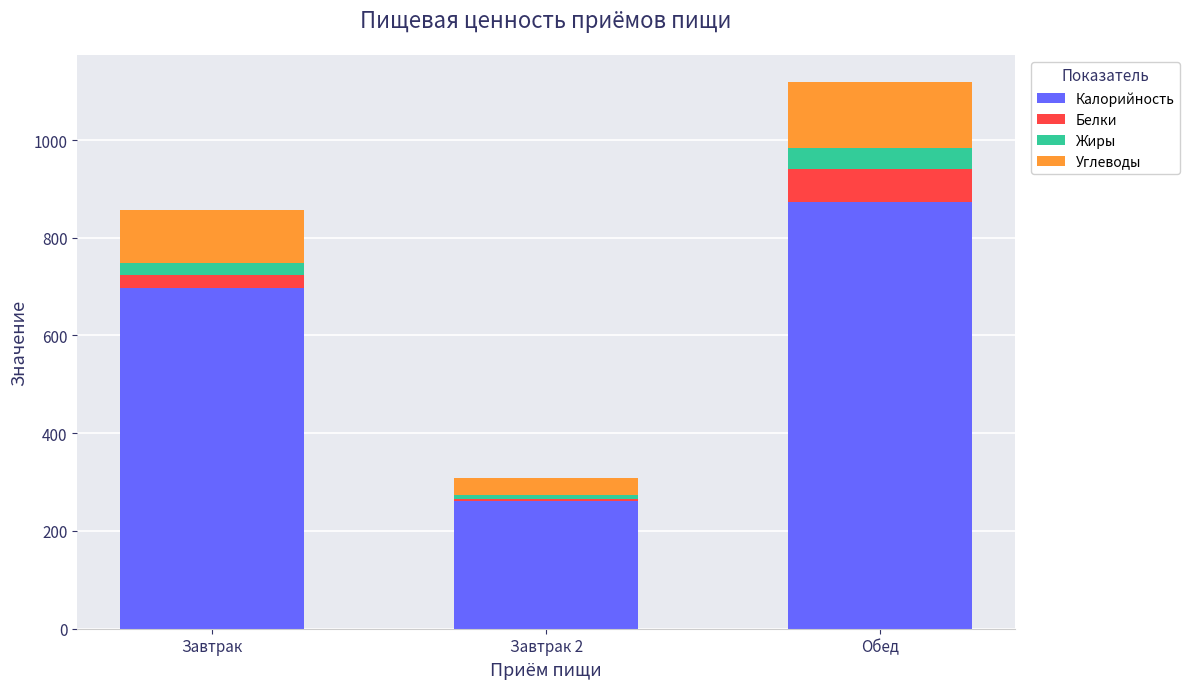

Where is Калорийность nearest to the value 567?

Завтрак